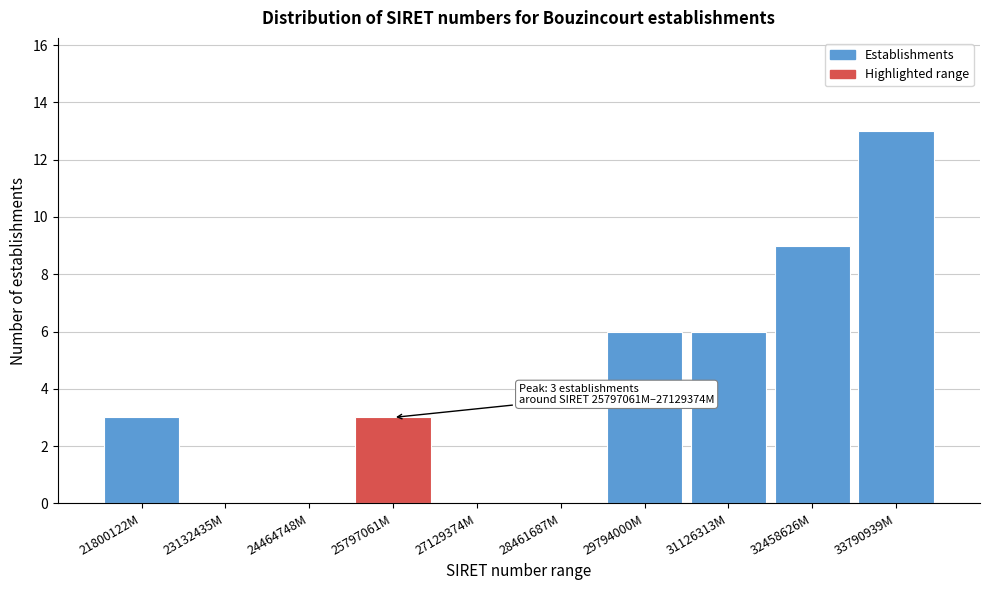

Reading left to right, extract all data points from this chart.

21800122M=3	23132435M=0	24464748M=0	25797061M=3	27129374M=0	28461687M=0	29794000M=6	31126313M=6	32458626M=9	33790939M=13